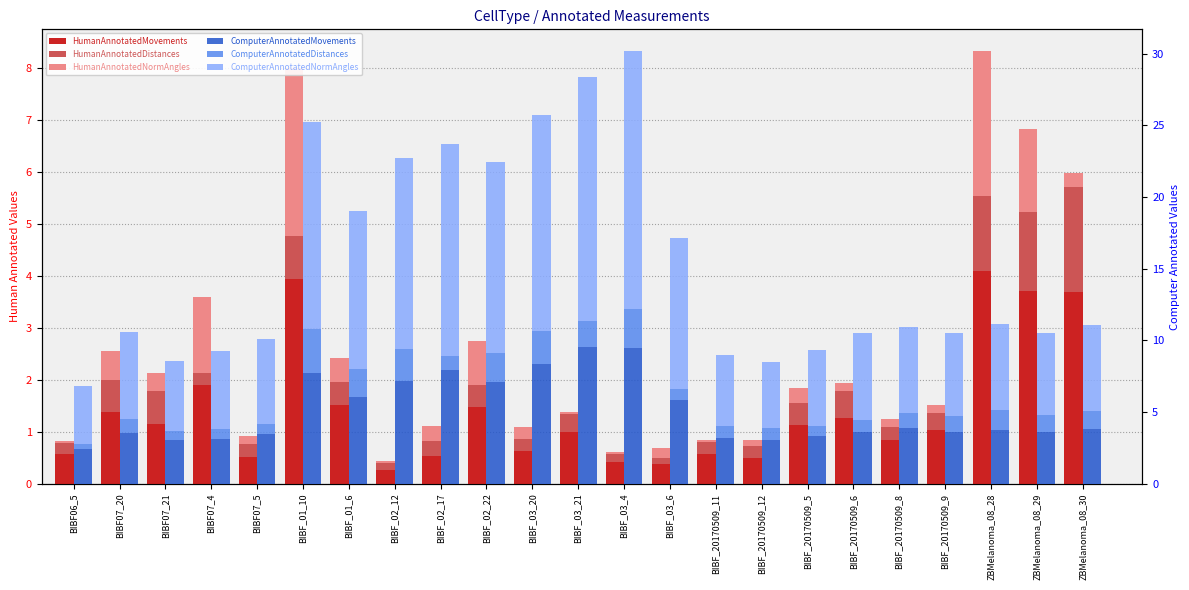

Reading left to right, list all the values displayed in this chart.

HumanAnnotatedMovements: BIBF06_5=0.6	BIBF07_20=1.4	BIBF07_21=1.1	BIBF07_4=1.9	BIBF07_5=0.5	BIBF_01_10=3.9	BIBF_01_6=1.5	BIBF_02_12=0.3	BIBF_02_17=0.5	BIBF_02_22=1.5	BIBF_03_20=0.6	BIBF_03_21=1.0	BIBF_03_4=0.4	BIBF_03_6=0.4	BIBF_20170509_11=0.6	BIBF_20170509_12=0.5	BIBF_20170509_5=1.1	BIBF_20170509_6=1.3	BIBF_20170509_8=0.8	BIBF_20170509_9=1.0	ZBMelanoma_08_28=4.1	ZBMelanoma_08_29=3.7	ZBMelanoma_08_30=3.7
HumanAnnotatedDistances: BIBF06_5=0.2	BIBF07_20=0.6	BIBF07_21=0.6	BIBF07_4=0.2	BIBF07_5=0.2	BIBF_01_10=0.8	BIBF_01_6=0.4	BIBF_02_12=0.1	BIBF_02_17=0.3	BIBF_02_22=0.4	BIBF_03_20=0.2	BIBF_03_21=0.4	BIBF_03_4=0.2	BIBF_03_6=0.1	BIBF_20170509_11=0.2	BIBF_20170509_12=0.2	BIBF_20170509_5=0.4	BIBF_20170509_6=0.5	BIBF_20170509_8=0.3	BIBF_20170509_9=0.3	ZBMelanoma_08_28=1.4	ZBMelanoma_08_29=1.5	ZBMelanoma_08_30=2.0
HumanAnnotatedNormAngles: BIBF06_5=0.0	BIBF07_20=0.6	BIBF07_21=0.4	BIBF07_4=1.5	BIBF07_5=0.2	BIBF_01_10=3.2	BIBF_01_6=0.5	BIBF_02_12=0.0	BIBF_02_17=0.3	BIBF_02_22=0.8	BIBF_03_20=0.2	BIBF_03_21=0.0	BIBF_03_4=0.0	BIBF_03_6=0.2	BIBF_20170509_11=0.0	BIBF_20170509_12=0.1	BIBF_20170509_5=0.3	BIBF_20170509_6=0.2	BIBF_20170509_8=0.2	BIBF_20170509_9=0.2	ZBMelanoma_08_28=2.8	ZBMelanoma_08_29=1.6	ZBMelanoma_08_30=0.3
ComputerAnnotatedMovements: BIBF06_5=2.4	BIBF07_20=3.5	BIBF07_21=3.0	BIBF07_4=3.1	BIBF07_5=3.5	BIBF_01_10=7.7	BIBF_01_6=6.1	BIBF_02_12=7.2	BIBF_02_17=7.9	BIBF_02_22=7.1	BIBF_03_20=8.4	BIBF_03_21=9.6	BIBF_03_4=9.5	BIBF_03_6=5.8	BIBF_20170509_11=3.2	BIBF_20170509_12=3.0	BIBF_20170509_5=3.3	BIBF_20170509_6=3.6	BIBF_20170509_8=3.9	BIBF_20170509_9=3.6	ZBMelanoma_08_28=3.7	ZBMelanoma_08_29=3.6	ZBMelanoma_08_30=3.8
ComputerAnnotatedDistances: BIBF06_5=0.4	BIBF07_20=1.0	BIBF07_21=0.6	BIBF07_4=0.7	BIBF07_5=0.7	BIBF_01_10=3.1	BIBF_01_6=1.9	BIBF_02_12=2.2	BIBF_02_17=1.0	BIBF_02_22=2.0	BIBF_03_20=2.3	BIBF_03_21=1.8	BIBF_03_4=2.8	BIBF_03_6=0.8	BIBF_20170509_11=0.8	BIBF_20170509_12=0.8	BIBF_20170509_5=0.7	BIBF_20170509_6=0.8	BIBF_20170509_8=1.1	BIBF_20170509_9=1.2	ZBMelanoma_08_28=1.4	ZBMelanoma_08_29=1.2	ZBMelanoma_08_30=1.3
ComputerAnnotatedNormAngles: BIBF06_5=4.1	BIBF07_20=6.1	BIBF07_21=4.9	BIBF07_4=5.4	BIBF07_5=5.9	BIBF_01_10=14.4	BIBF_01_6=11.0	BIBF_02_12=13.4	BIBF_02_17=14.8	BIBF_02_22=13.3	BIBF_03_20=15.0	BIBF_03_21=17.0	BIBF_03_4=18.0	BIBF_03_6=10.5	BIBF_20170509_11=5.0	BIBF_20170509_12=4.6	BIBF_20170509_5=5.3	BIBF_20170509_6=6.1	BIBF_20170509_8=6.0	BIBF_20170509_9=5.8	ZBMelanoma_08_28=6.0	ZBMelanoma_08_29=5.8	ZBMelanoma_08_30=6.0